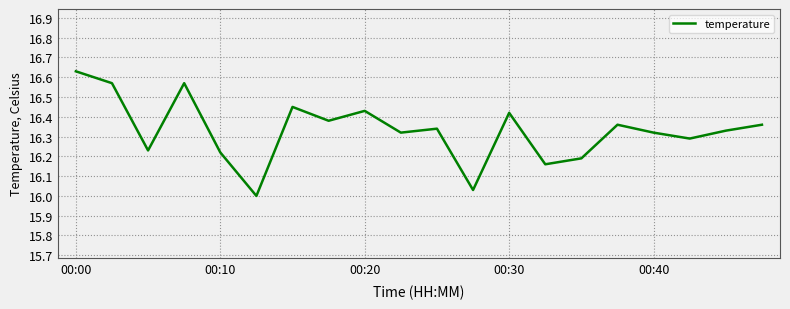

The value at 00:30 is 23.4. True or false?

False